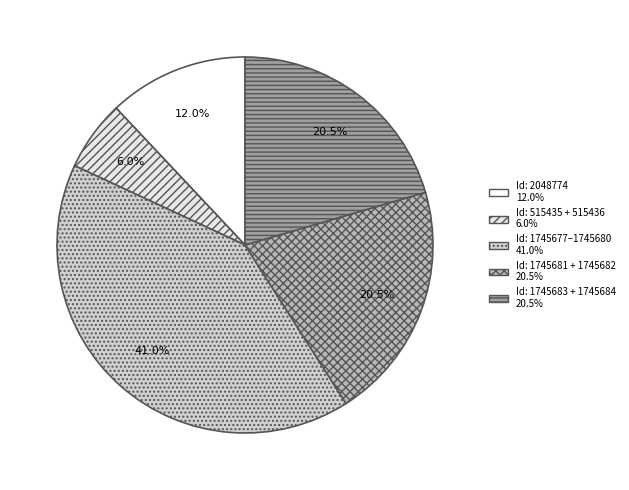

Count the number of slices in the pie.

5